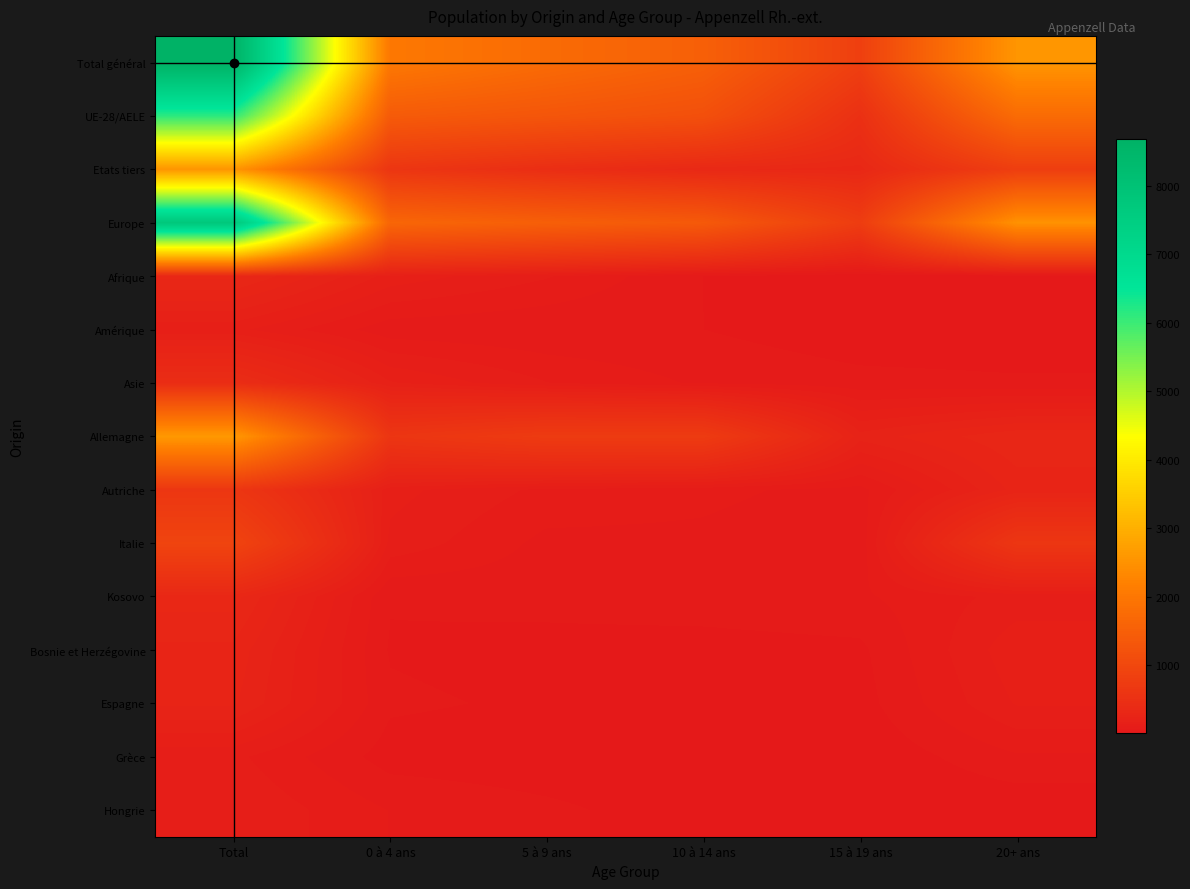

Reading left to right, list all the values displayed in this chart.

Total général: Total=8680	0 à 4 ans=2032	5 à 9 ans=1753	10 à 14 ans=1514	15 à 19 ans=829	20+ ans=2552
UE-28/AELE: Total=6135	0 à 4 ans=1409	5 à 9 ans=1297	10 à 14 ans=1170	15 à 19 ans=503	20+ ans=1756
Etats tiers: Total=2545	0 à 4 ans=623	5 à 9 ans=456	10 à 14 ans=344	15 à 19 ans=326	20+ ans=796
Europe: Total=7777	0 à 4 ans=1646	5 à 9 ans=1501	10 à 14 ans=1377	15 à 19 ans=765	20+ ans=2488
Afrique: Total=317	0 à 4 ans=159	5 à 9 ans=107	10 à 14 ans=36	15 à 19 ans=4	20+ ans=11
Amérique: Total=148	0 à 4 ans=48	5 à 9 ans=39	10 à 14 ans=36	15 à 19 ans=13	20+ ans=12
Asie: Total=433	0 à 4 ans=176	5 à 9 ans=105	10 à 14 ans=64	15 à 19 ans=47	20+ ans=41
Allemagne: Total=2608	0 à 4 ans=615	5 à 9 ans=734	10 à 14 ans=737	15 à 19 ans=219	20+ ans=303
Autriche: Total=633	0 à 4 ans=150	5 à 9 ans=95	10 à 14 ans=78	15 à 19 ans=58	20+ ans=252
Italie: Total=923	0 à 4 ans=128	5 à 9 ans=60	10 à 14 ans=62	15 à 19 ans=45	20+ ans=628
Kosovo: Total=324	0 à 4 ans=38	5 à 9 ans=50	10 à 14 ans=55	15 à 19 ans=64	20+ ans=117
Bosnie et Herzégovine: Total=265	0 à 4 ans=33	5 à 9 ans=21	10 à 14 ans=21	15 à 19 ans=28	20+ ans=162
Espagne: Total=246	0 à 4 ans=42	5 à 9 ans=30	10 à 14 ans=12	15 à 19 ans=21	20+ ans=141
Grèce: Total=113	0 à 4 ans=20	5 à 9 ans=12	10 à 14 ans=10	15 à 19 ans=6	20+ ans=65
Hongrie: Total=137	0 à 4 ans=69	5 à 9 ans=44	10 à 14 ans=15	15 à 19 ans=2	20+ ans=7